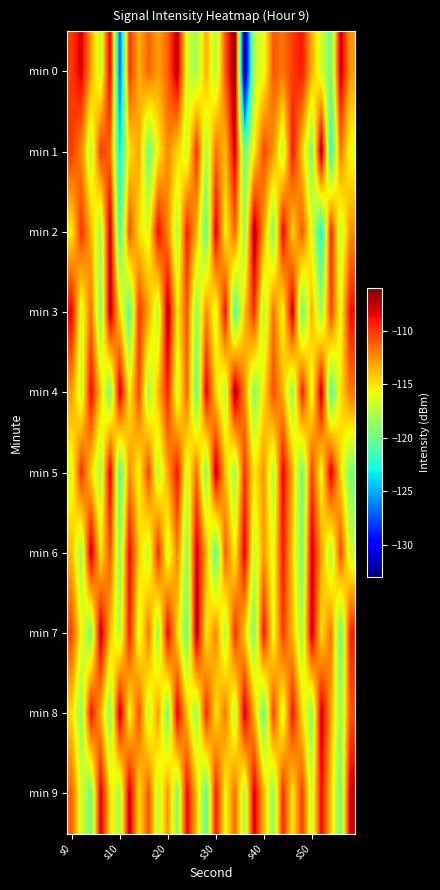

What is the maximum value shown in the chart?

-106.1